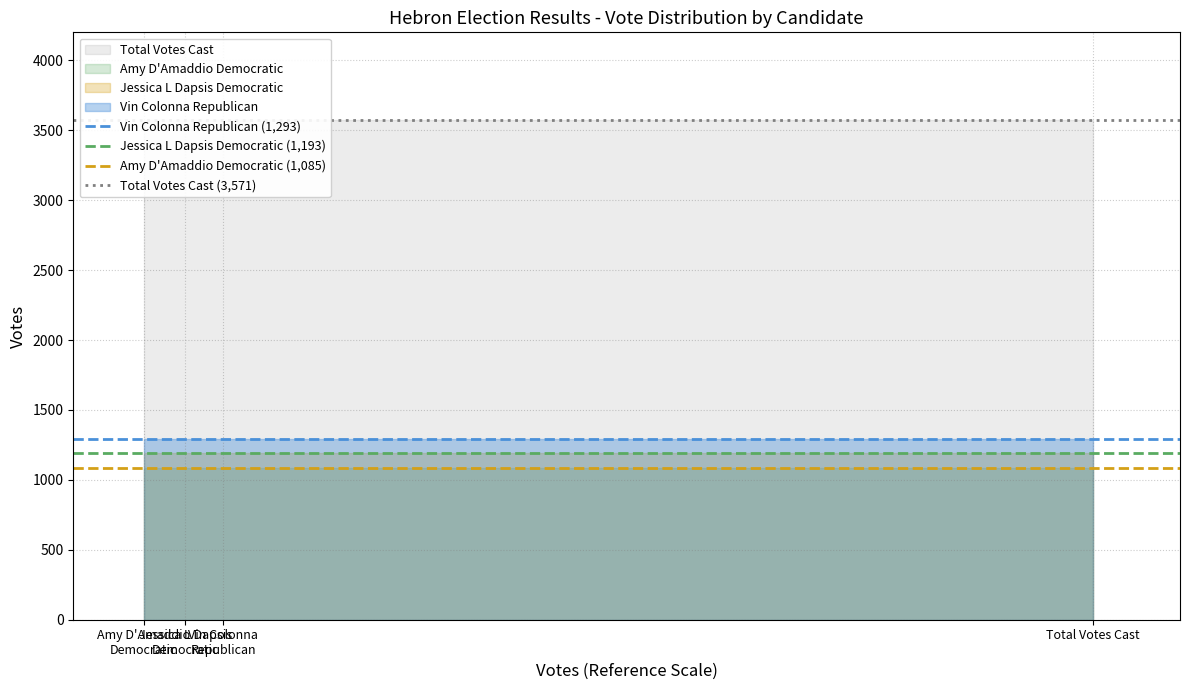

True or false: Total Votes Cast (3,571) has a value of 3571 at Amy D'Amaddio
Democratic.

True